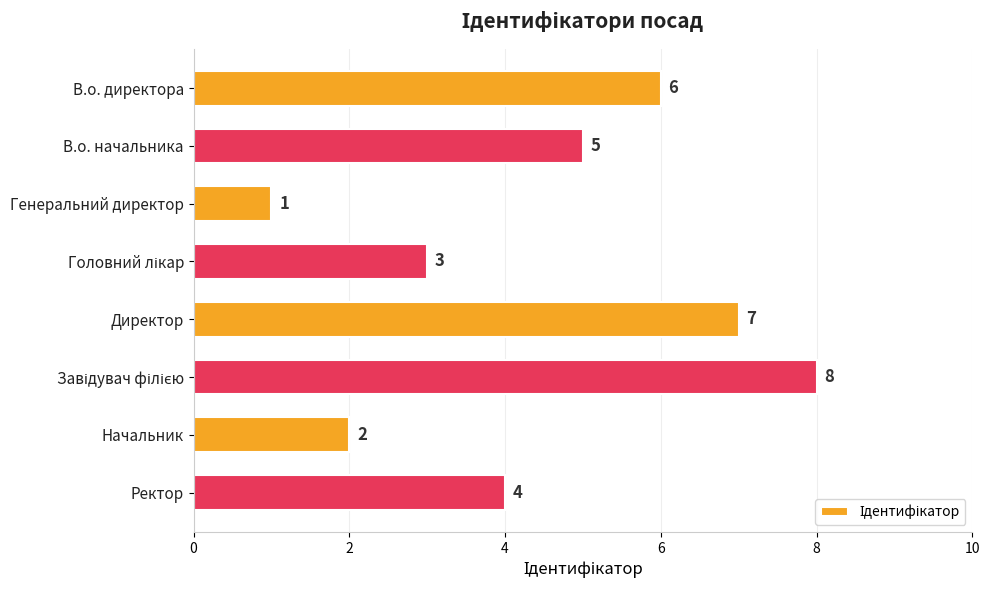

Count the number of data series in this chart.

1